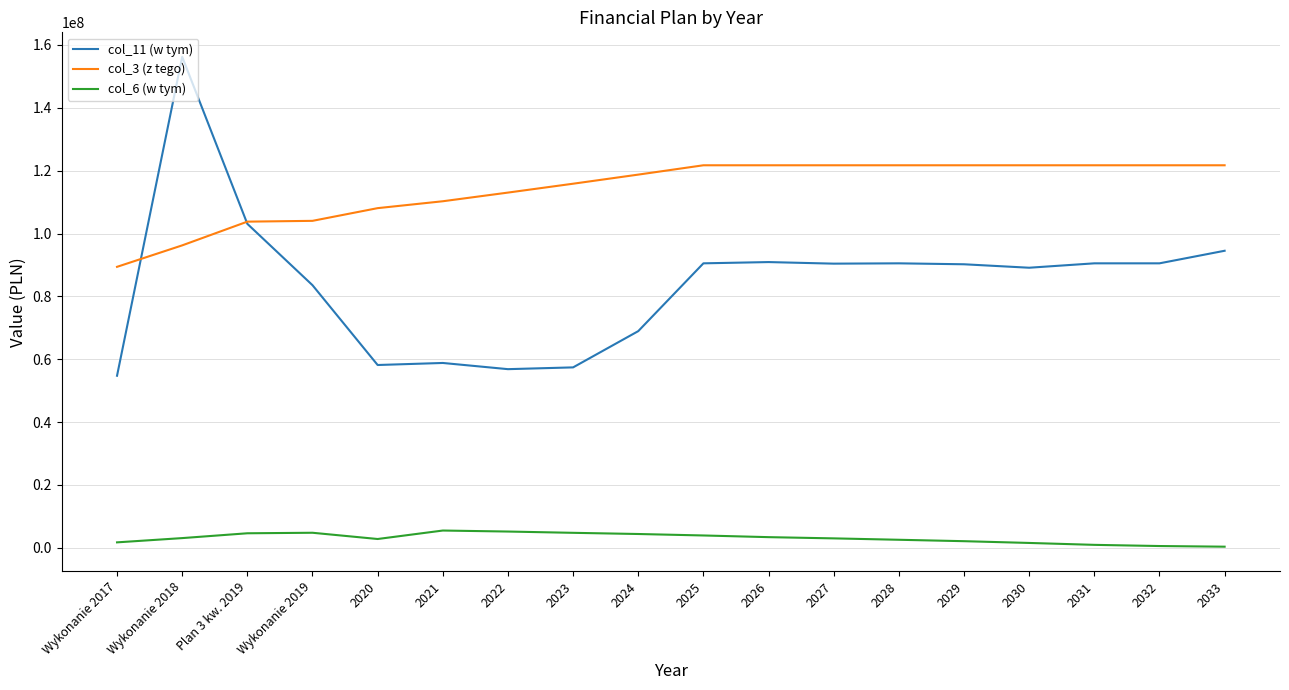

What value does the col_6 (w tym) series have at Wykonanie 2018?

3088188.4